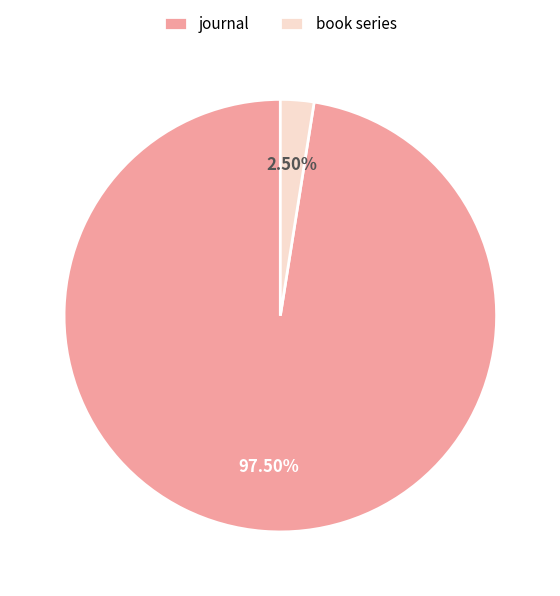

To the nearest percent, what is the average slice percentage?

50%